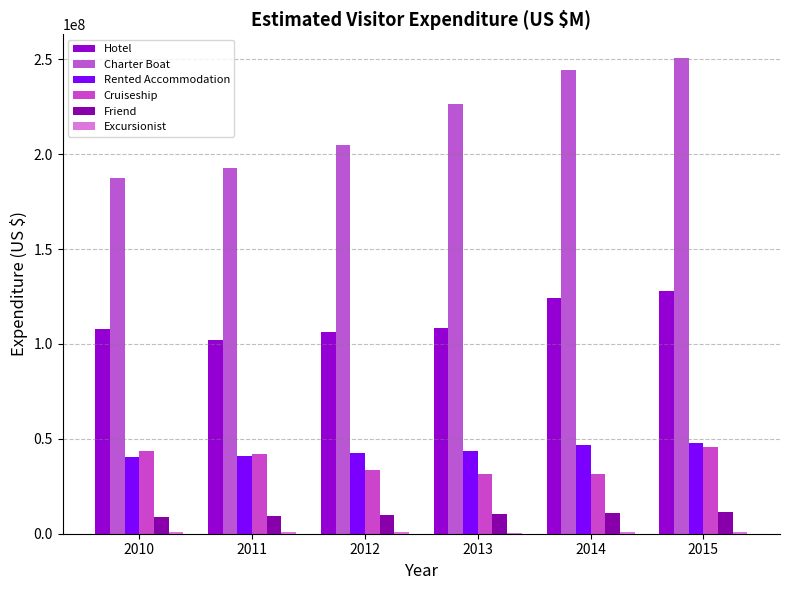

Reading left to right, what are all the values shown in this chart?

Hotel: 2010=107861386.8	2011=102257349.0	2012=106107613.9	2013=108334670.5	2014=124414732.4	2015=127625398.7
Charter Boat: 2010=187646034.6	2011=192684266.1	2012=204960195.0	2013=226270355.2	2014=244264219.7	2015=250567740.8
Rented Accommodation: 2010=40586038.7	2011=41150205.2	2012=42319167.7	2013=43370889.7	2014=46819905.0	2015=48028146.8
Cruiseship: 2010=43407640.5	2011=41985469.4	2012=33750659.4	2013=31542518.3	2014=31699602.7	2015=45716956.2
Friend: 2010=8885737.4	2011=9218755.0	2012=9700169.4	2013=10170534.9	2014=10979333.9	2015=11262668.3
Excursionist: 2010=816928.7	2011=682819.0	2012=850693.3	2013=634207.8	2014=647942.6	2015=1008316.8